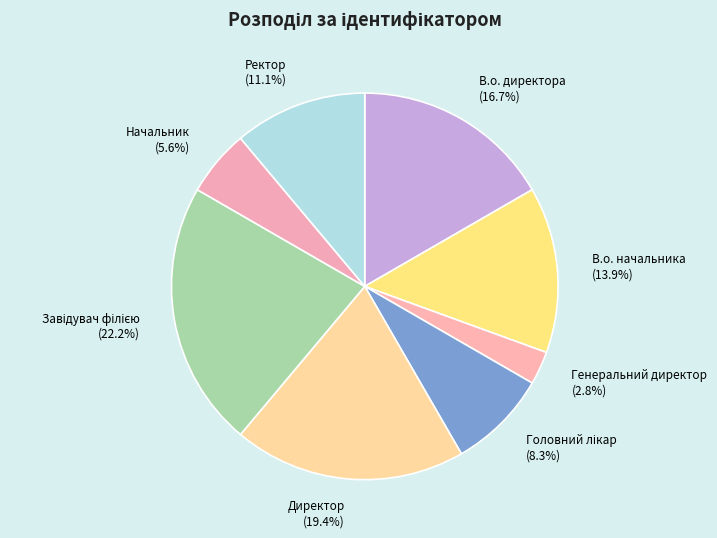

Which category has the smallest portion of the pie?

Генеральний директор